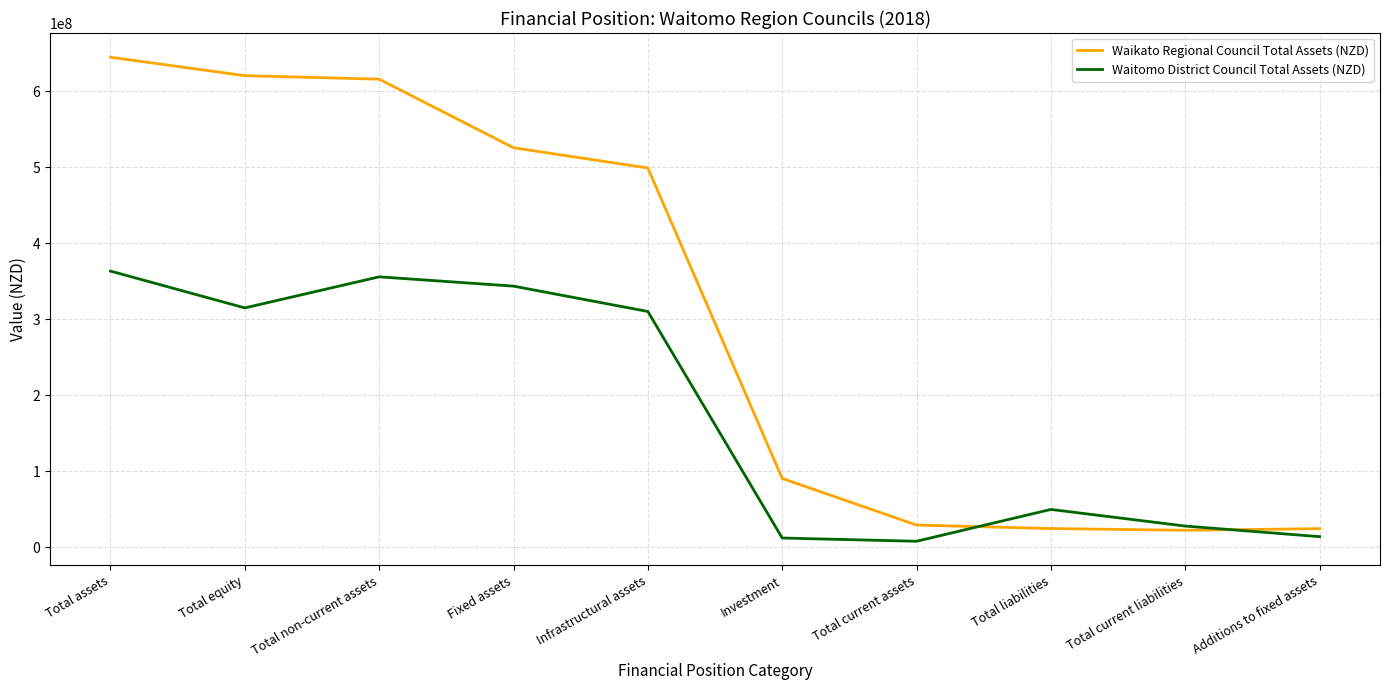

Which series has the largest total across all categories?

Waikato Regional Council Total Assets (NZD)